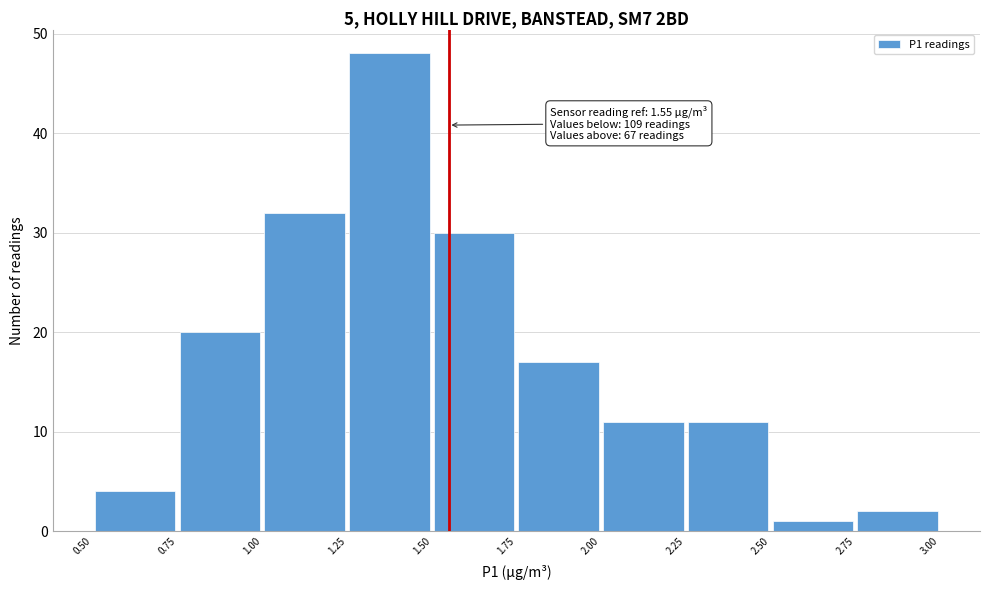

Over which range of the x-axis is the bar tallest?

1.25 to 1.50